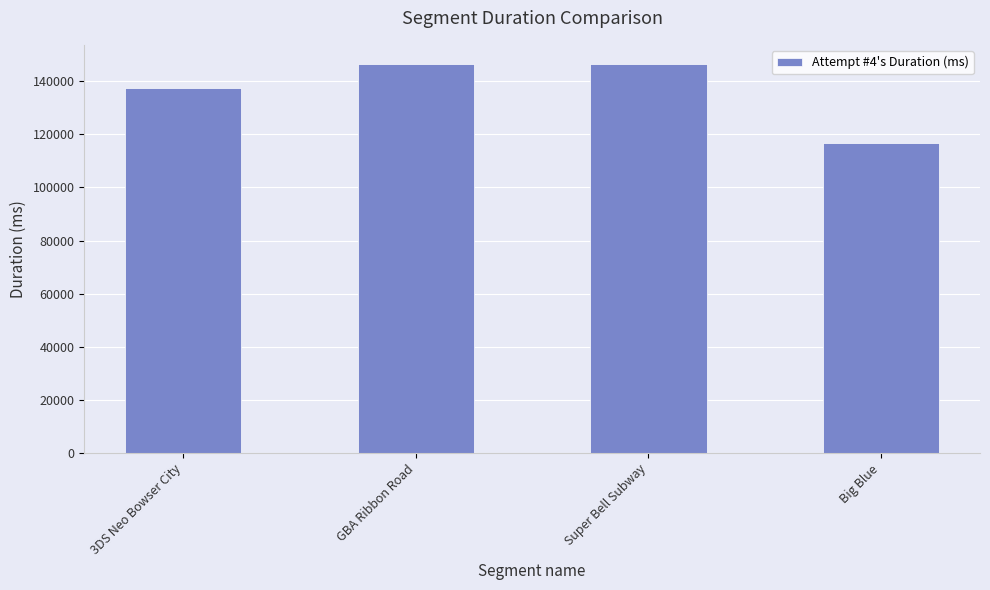

What is the label of the 2nd bar from the right?

Super Bell Subway